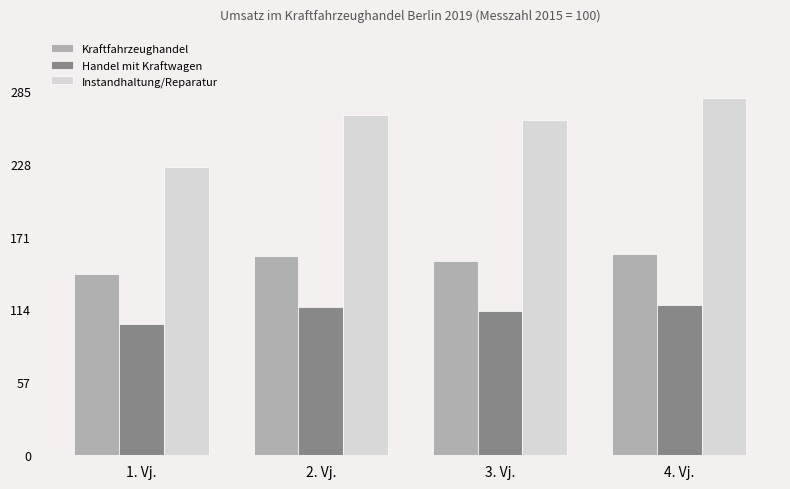

What is the lowest value of the Instandhaltung/Reparatur series?

225.5